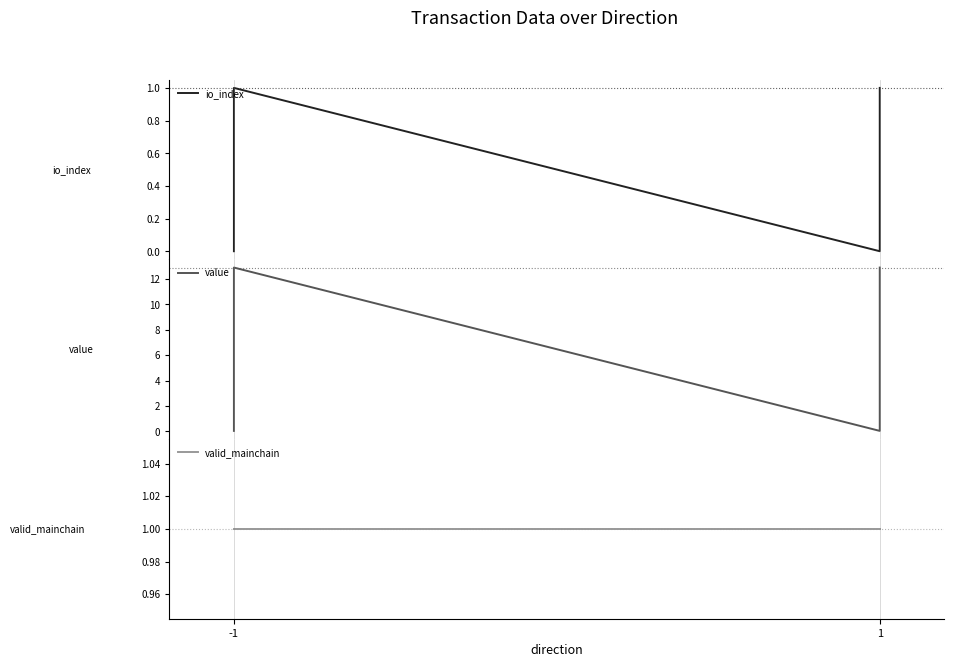

What is the maximum value for value?

12.9